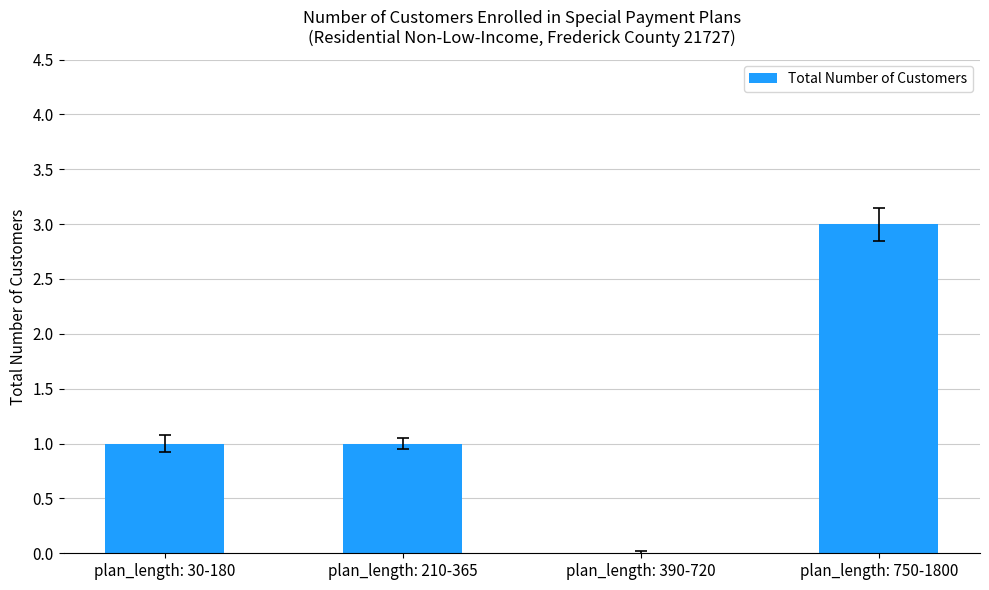

What is the change in value from plan_length: 390-720 to plan_length: 750-1800?

+3